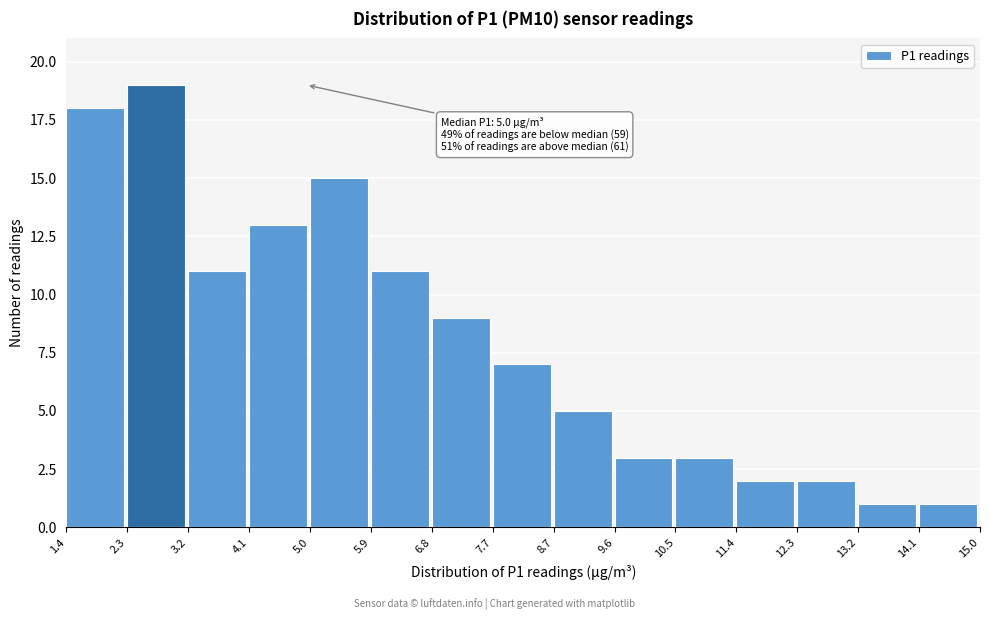

Over which range of the x-axis is the bar tallest?

2.3 to 3.2